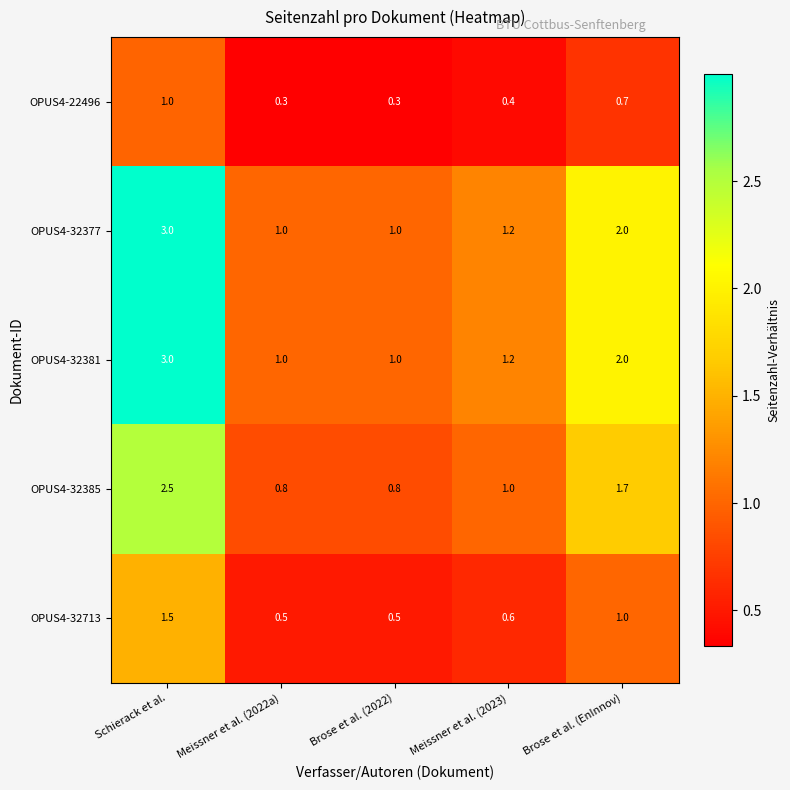

What is the total value across all series at Brose et al. (2022)?

3.6